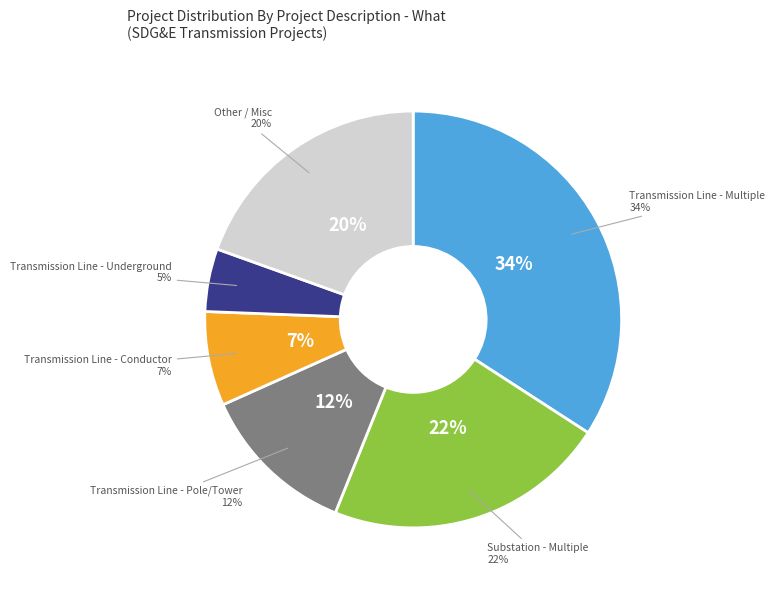

Is there a majority slice in this chart?

No